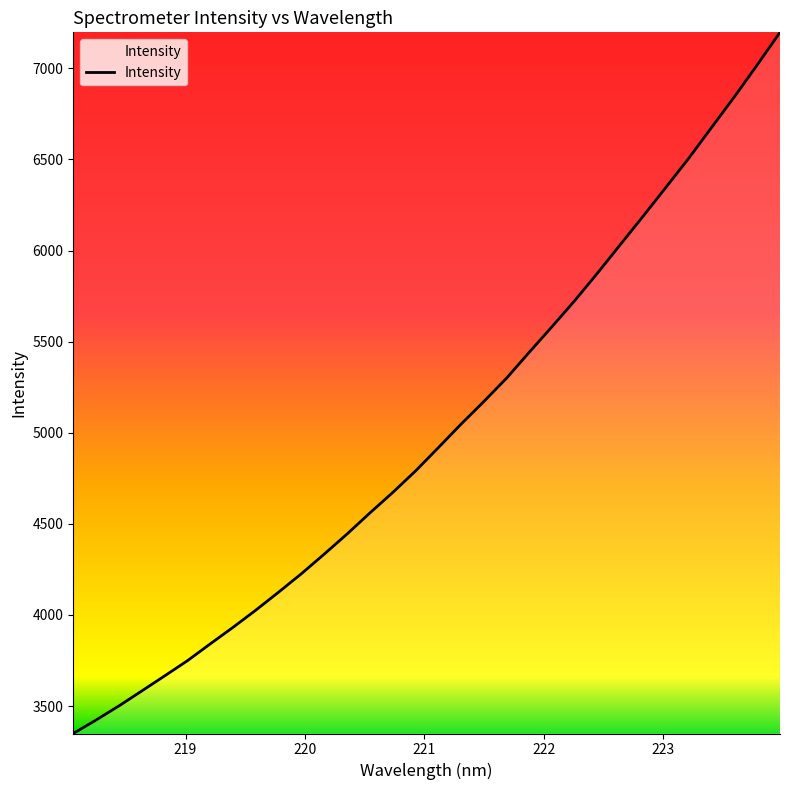

What is the smallest value displayed?

3349.3